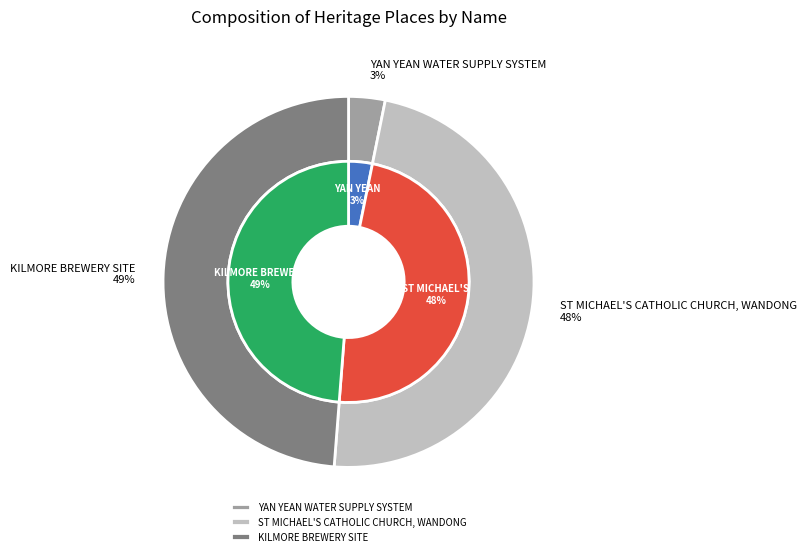

True or false: ST MICHAEL'S CATHOLIC CHURCH, WANDONG accounts for 48% of the total.

True